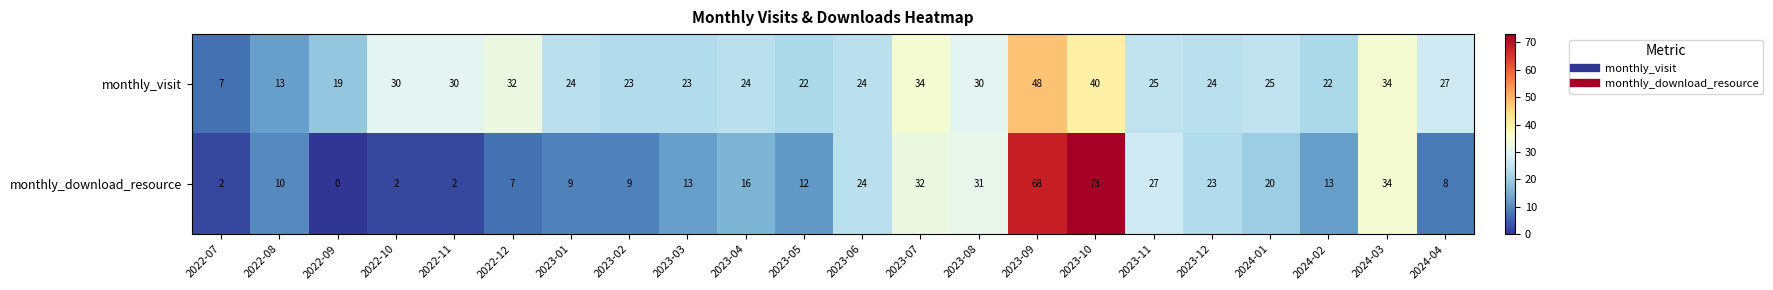

Rank the series by their maximum value, from highest to lowest.

monthly_download_resource, monthly_visit